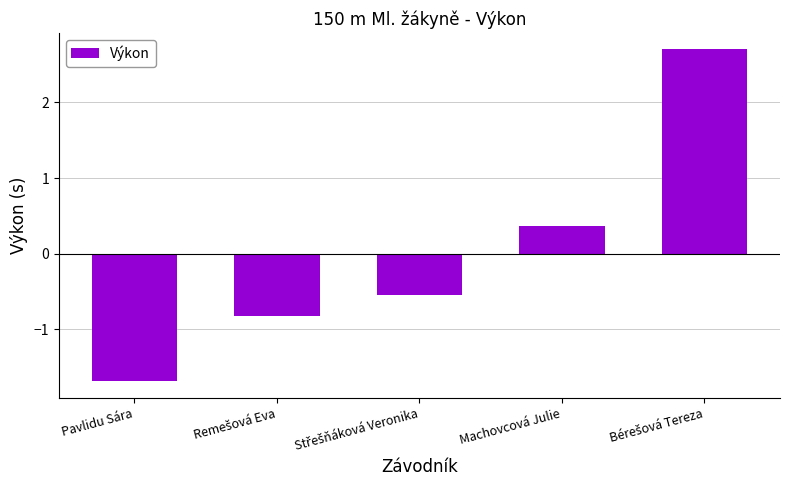

What is the difference between the maximum and minimum values?

4.4